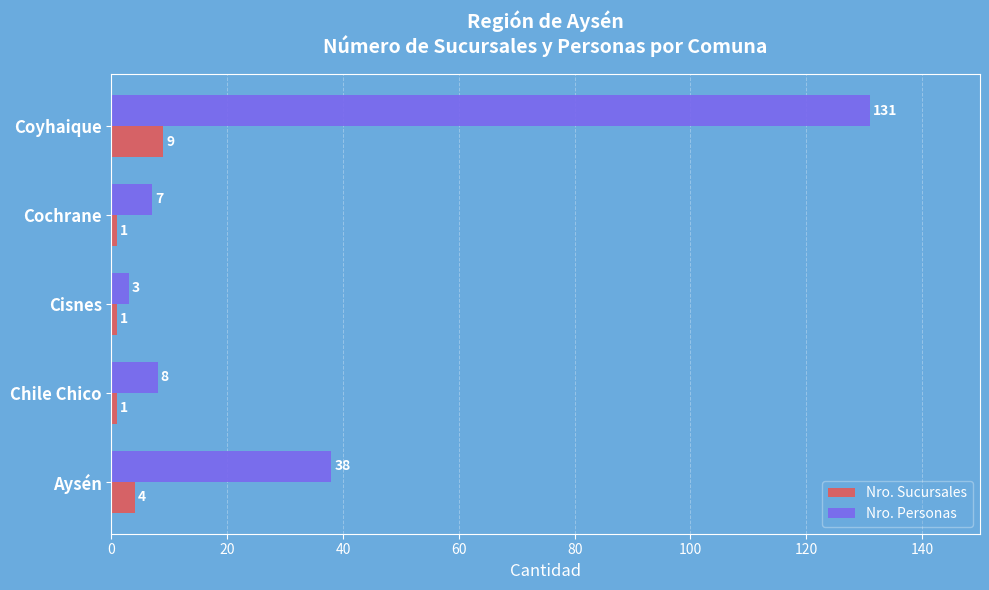

Rank the series by their maximum value, from lowest to highest.

Nro. Sucursales, Nro. Personas